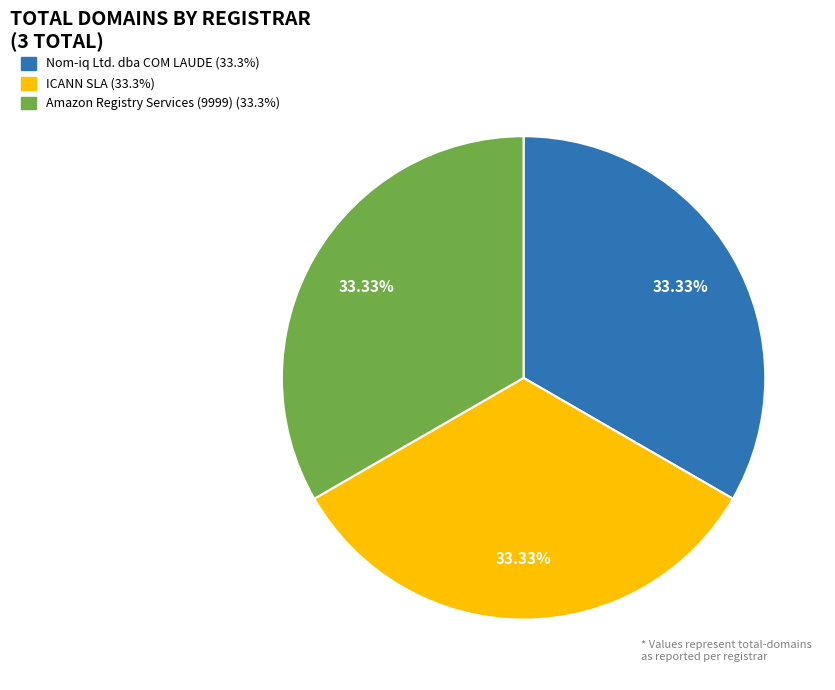

Does any single category account for the majority?

No